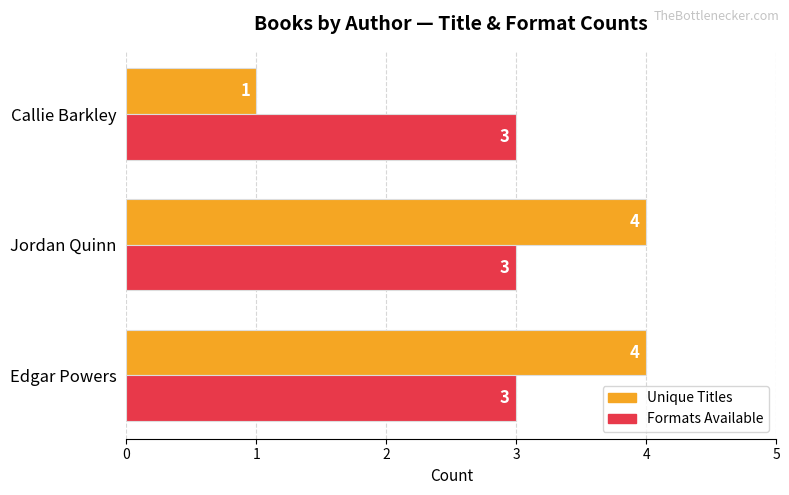

Which label corresponds to the smallest value in the chart?

Callie Barkley